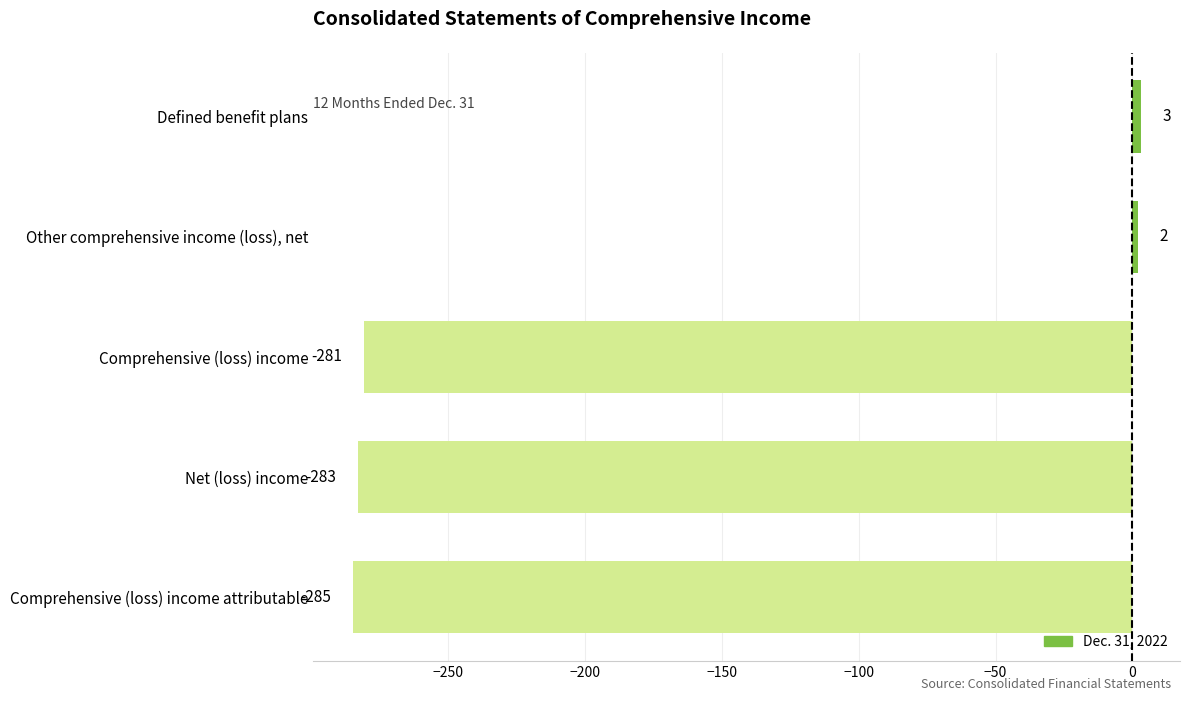

List the labels in order of value, smallest first.

Comprehensive (loss) income attributable, Net (loss) income, Comprehensive (loss) income, Other comprehensive income (loss), net, Defined benefit plans